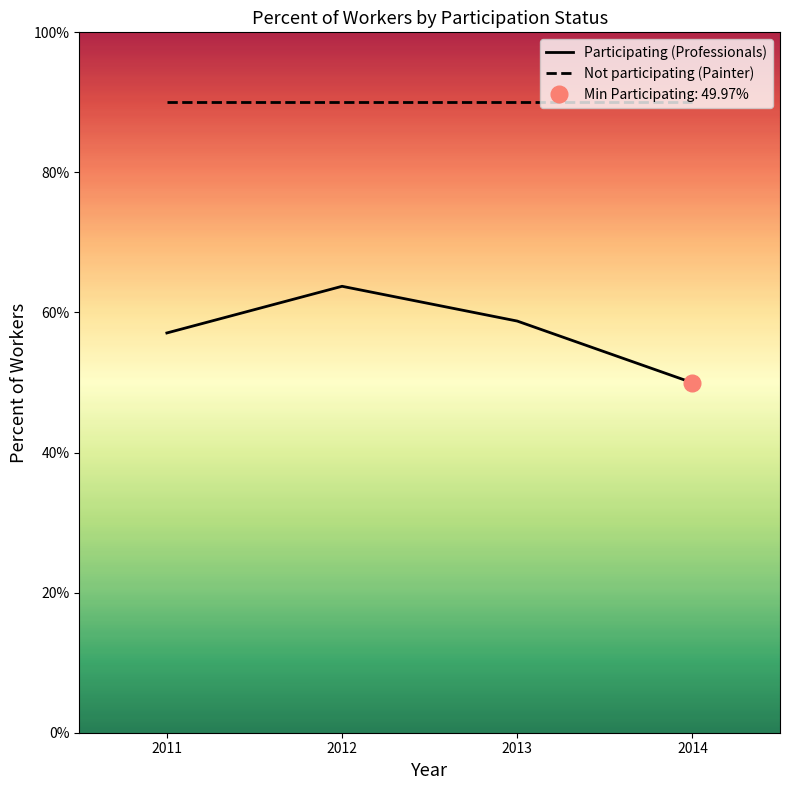

Does the chart display data point markers on the line(s)?

No